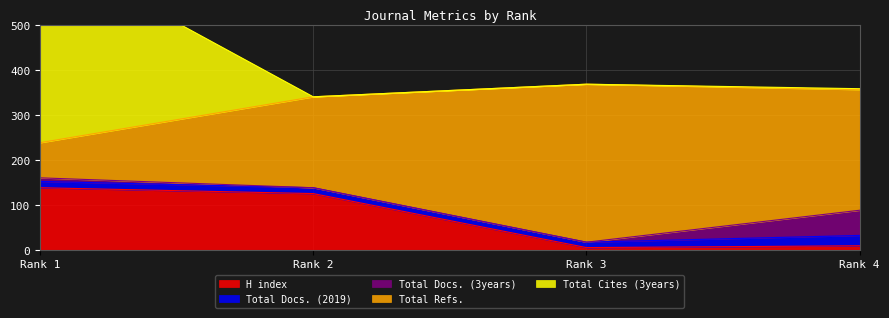

True or false: Total Refs. and Total Docs. (3years) cross at least once.

False